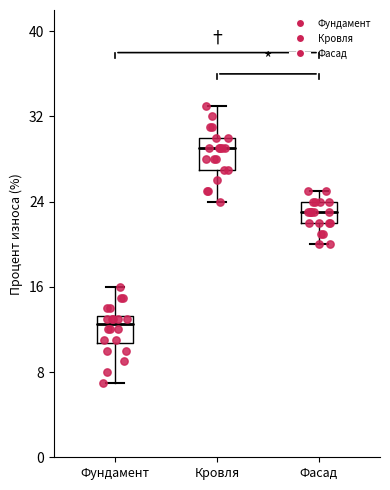

Which box's median line is the lowest?

Фундамент